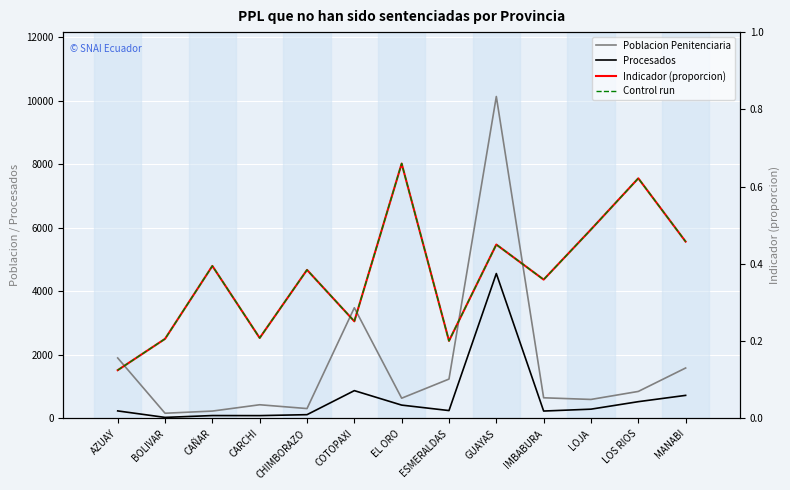

How many data points in Procesados are less than 249?

6